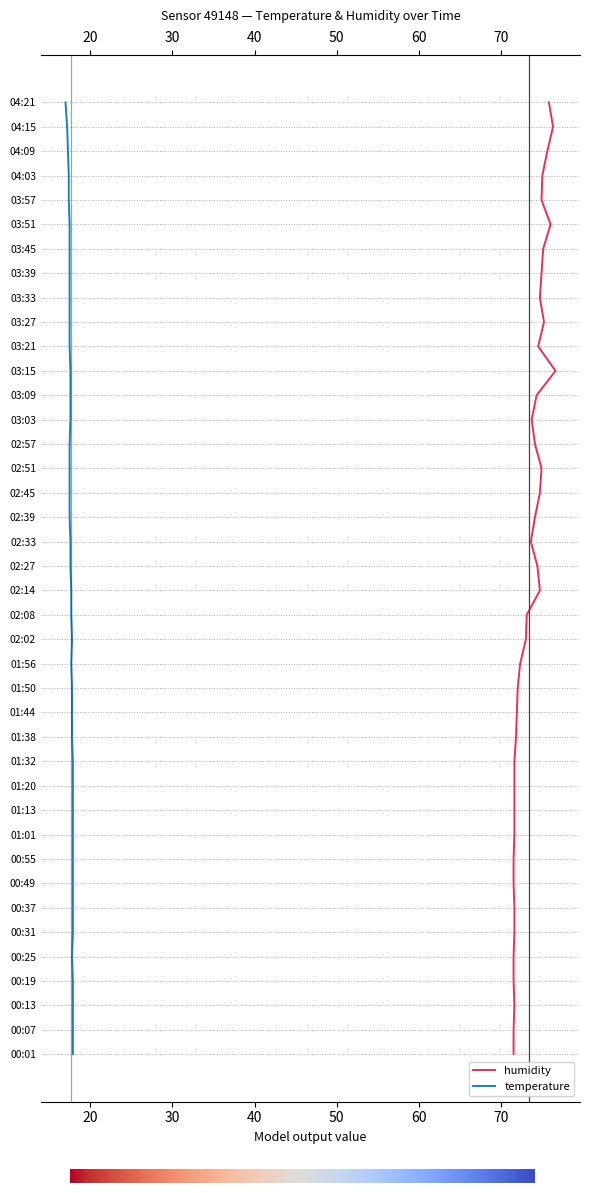

What is the maximum value for humidity?

76.6